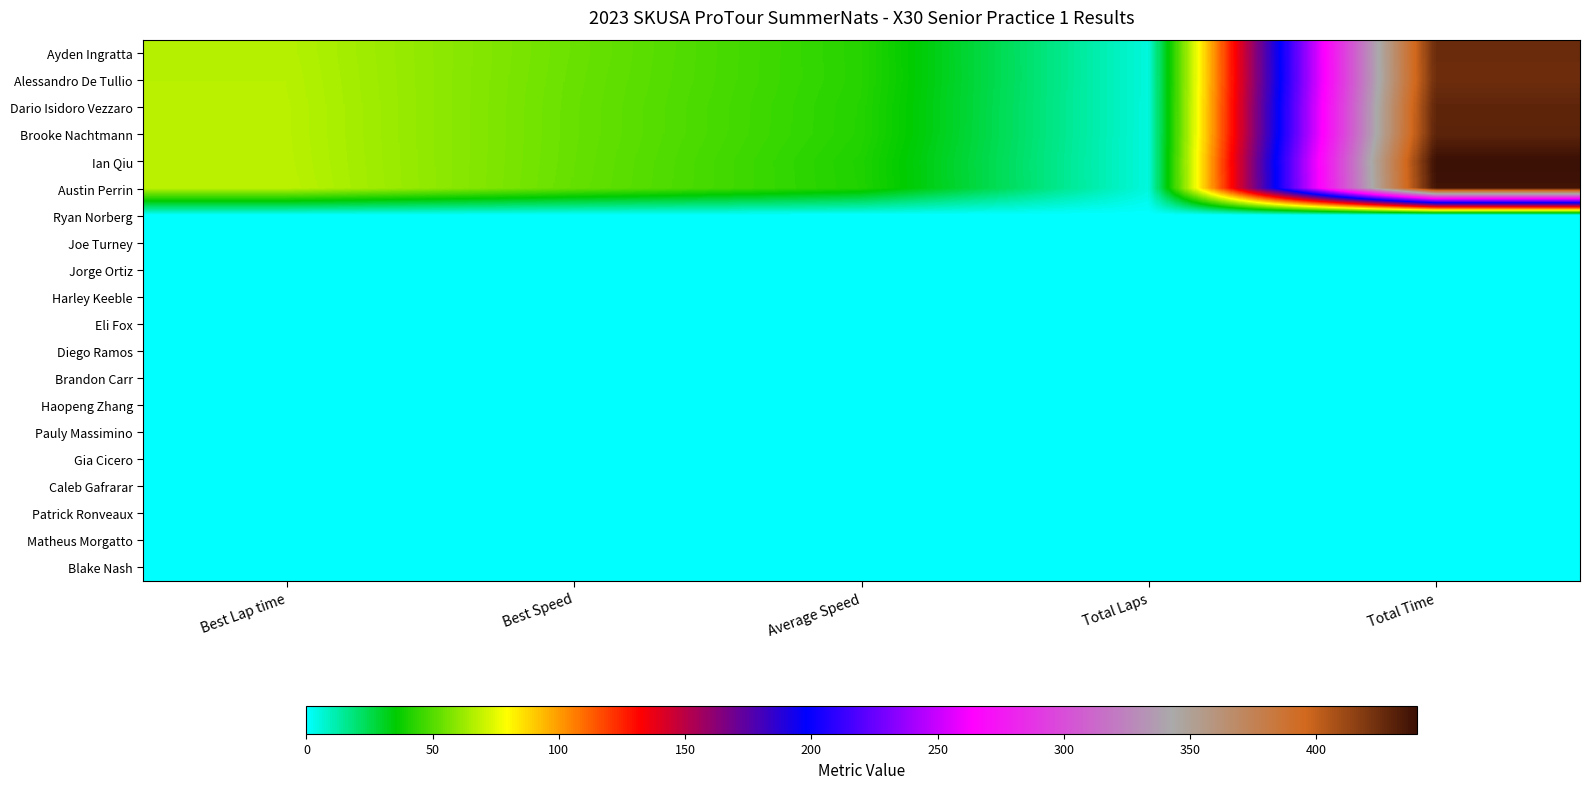

List the series in order of their peak value, lowest first.

Ryan Norberg, Joe Turney, Jorge Ortiz, Harley Keeble, Eli Fox, Diego Ramos, Brandon Carr, Haopeng Zhang, Pauly Massimino, Gia Cicero, Caleb Gafrarar, Patrick Ronveaux, Matheus Morgatto, Blake Nash, Alessandro De Tullio, Ayden Ingratta, Dario Isidoro Vezzaro, Brooke Nachtmann, Austin Perrin, Ian Qiu